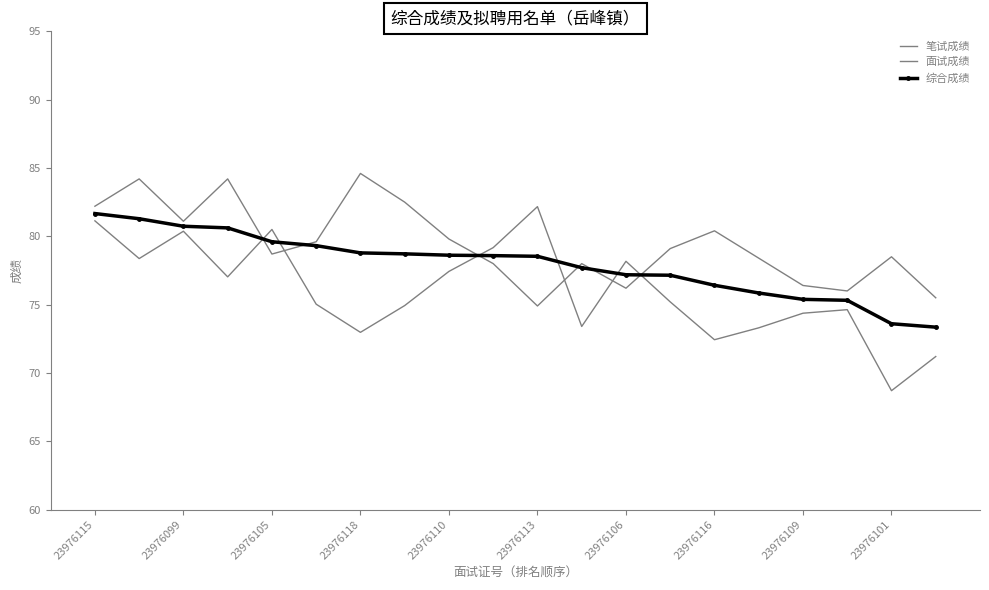

What are all the series names shown in the legend?

笔试成绩, 面试成绩, 综合成绩